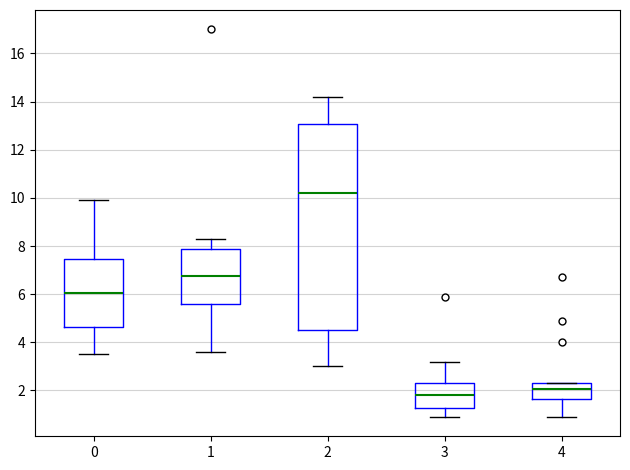

Reading left to right, read every box against the y-axis: the position of its median line, the range the box covers, and the ends of its whiskers. The values are not printed on the chart, so give them approximately, as read against the axis.

0: median 6.0, box 4.6 to 7.4, whiskers 3.6 to 10.0
1: median 6.8, box 5.6 to 7.8, whiskers 3.6 to 8.4
2: median 10.2, box 4.6 to 13.0, whiskers 3.0 to 14.2
3: median 1.8, box 1.2 to 2.4, whiskers 1.0 to 3.2
4: median 2.0, box 1.6 to 2.4, whiskers 1.0 to 2.4